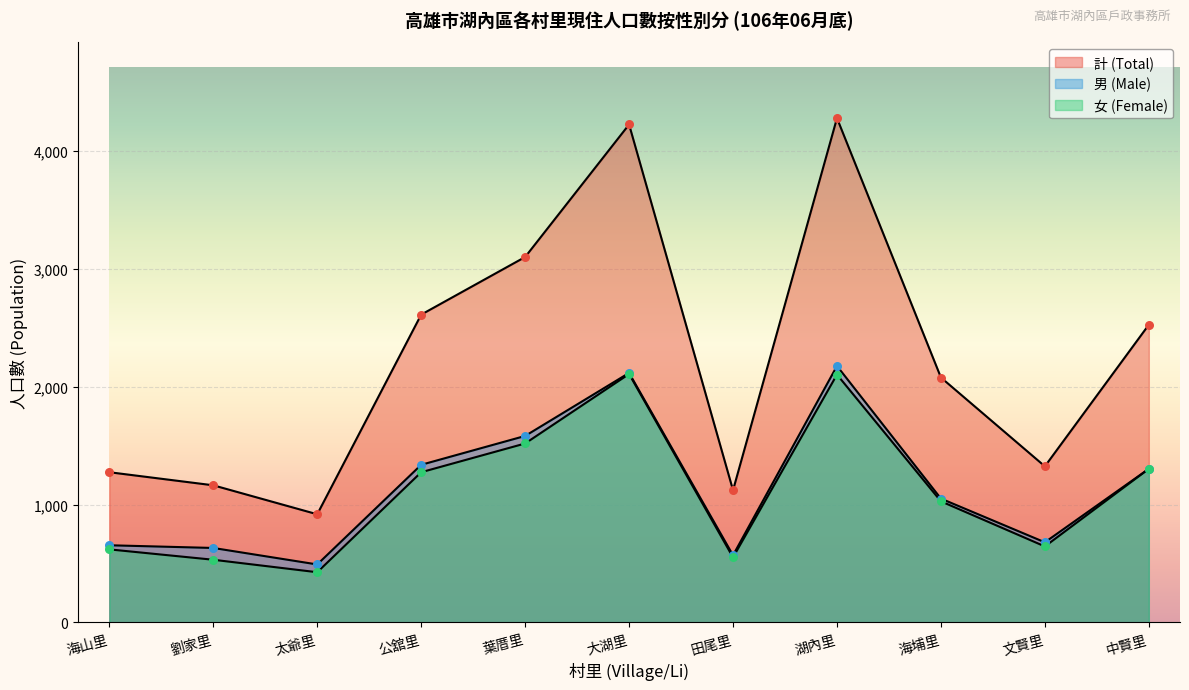

Is the value of 女 (Female) at 海埔里 greater than the value of 計 (Total) at 公舘里?

No